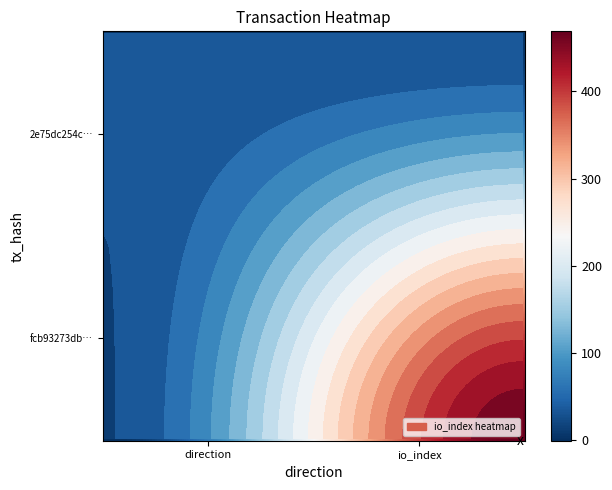

Is it true that 2e75dc254c59545fdf6ea4df5576202d2b3c30b equals 2 at 0?

False